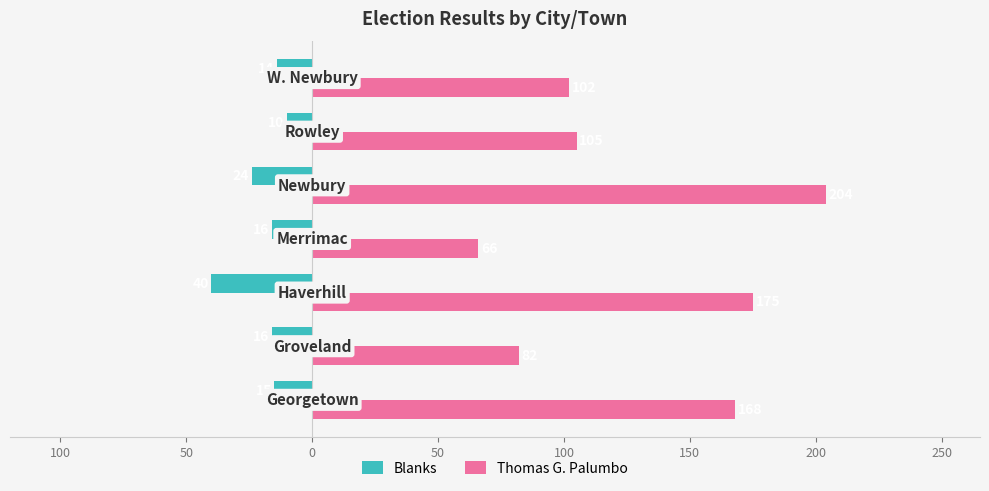

What are all the series names shown in the legend?

Blanks, Thomas G. Palumbo